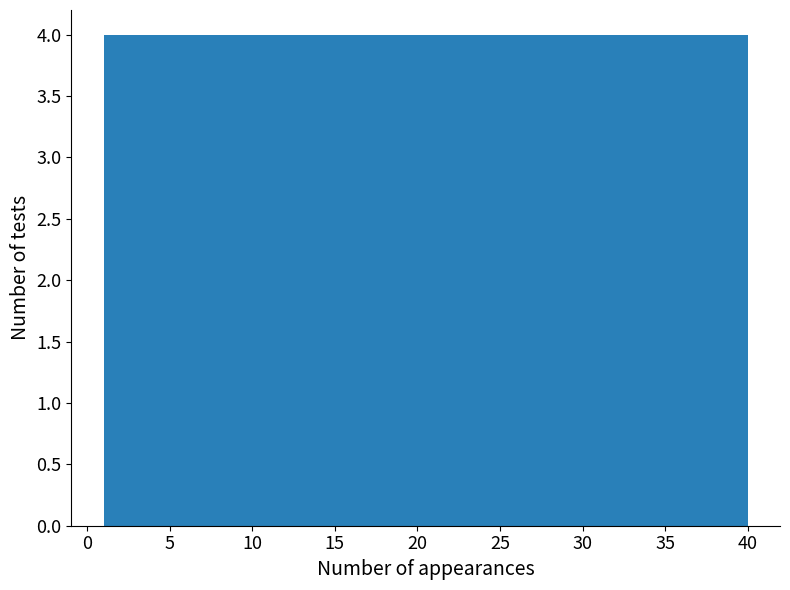

What is the height of the bar covering 36.1 to 40.0 on the x-axis? Neither the bar edges nor the heights are printed on the chart, so give them approximately, as read against the axes.

4